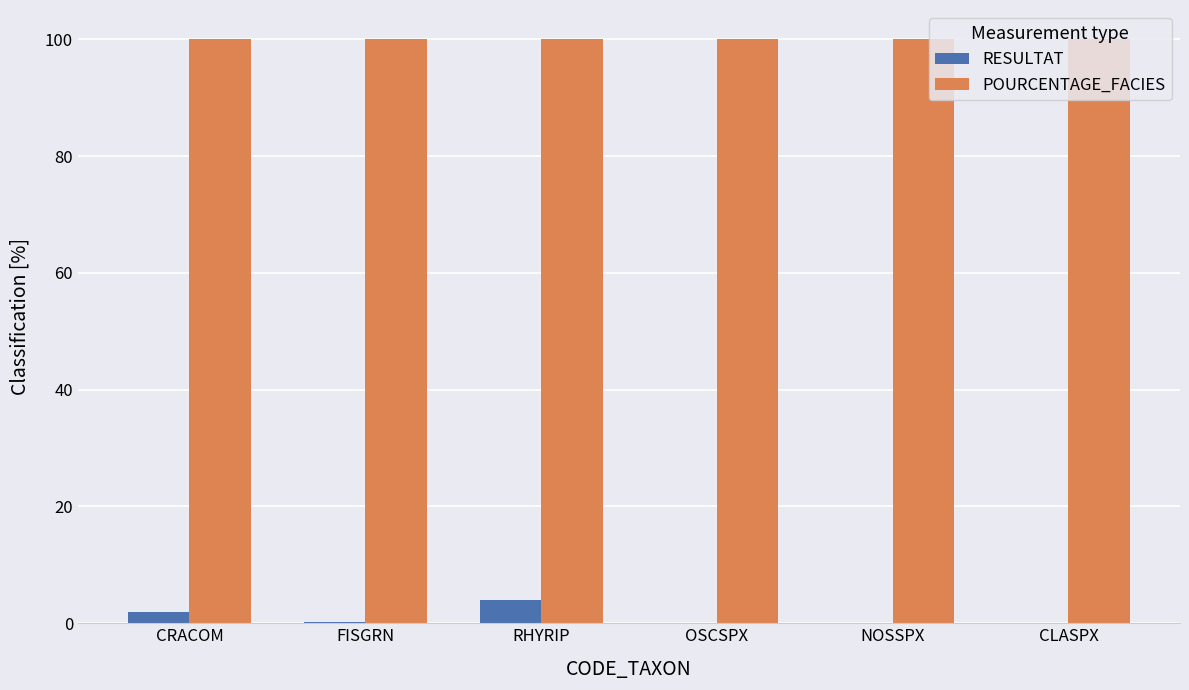

True or false: POURCENTAGE_FACIES has a value of 100.0 at OSCSPX.

True